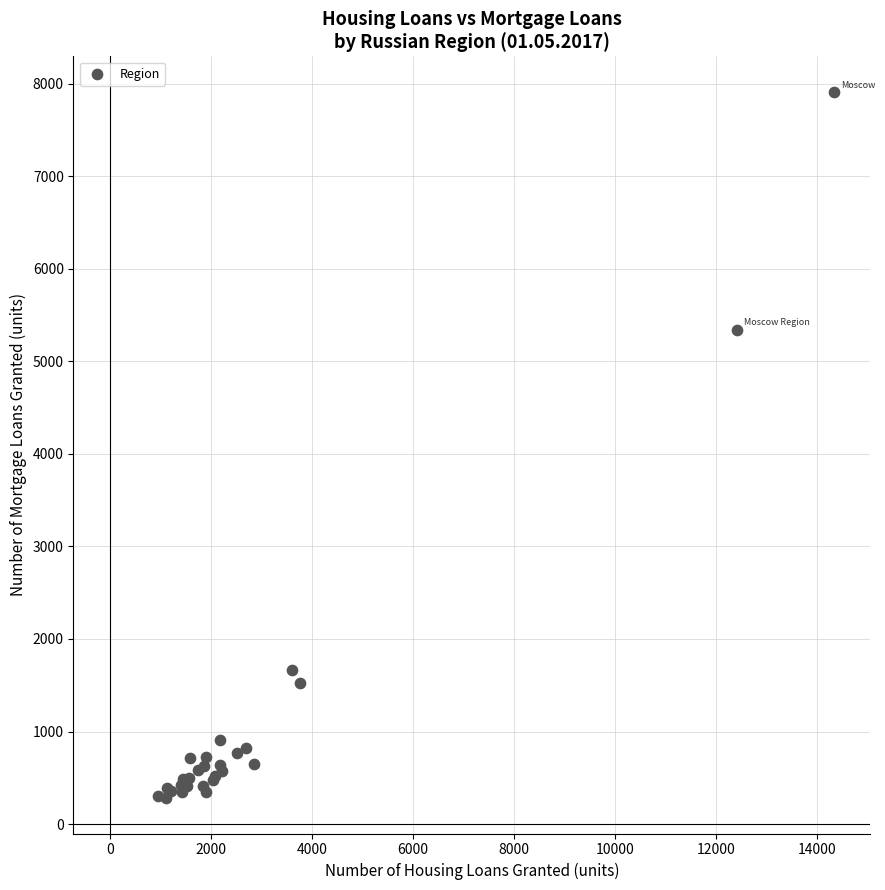

What Y value in the scatter plot is closest to 4096?

5343